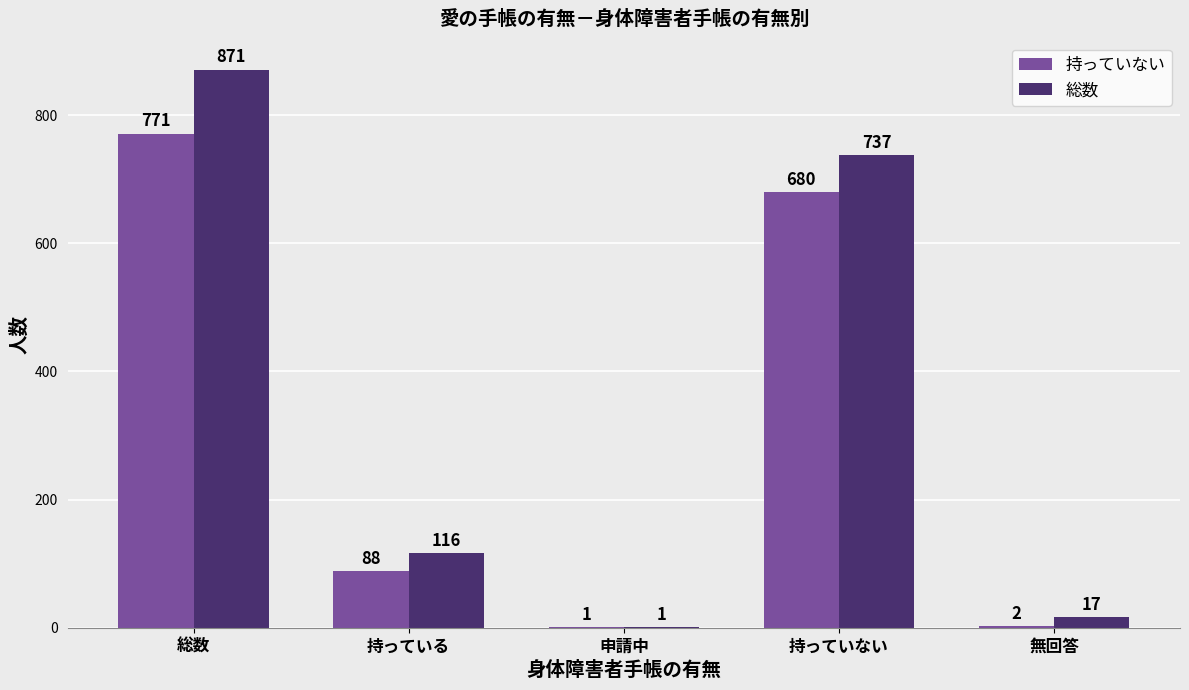

What is the maximum value for 総数?

871